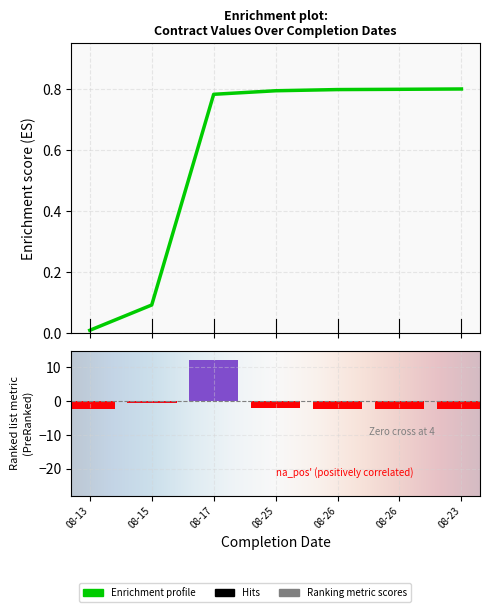

Between 2021-08-23 and 2021-08-26, which is larger?

2021-08-23